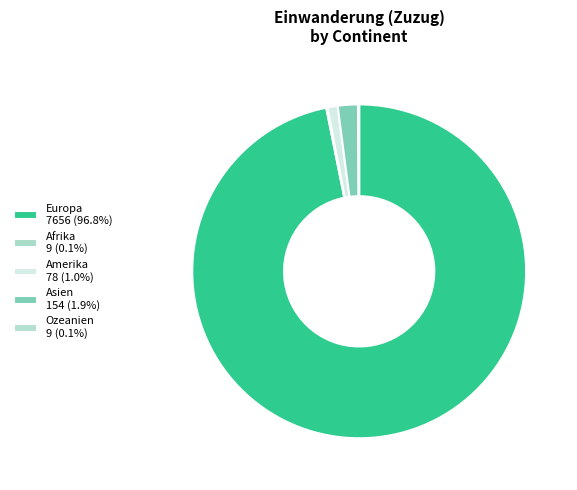

What percentage is the Amerika slice, to the nearest percent?

1%